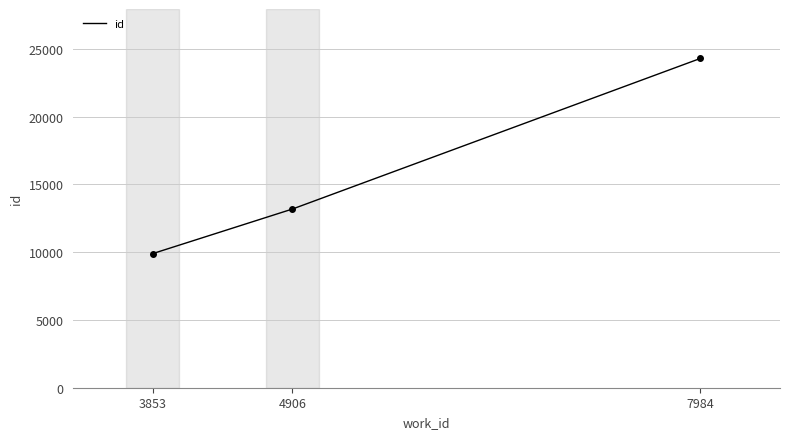

What is the difference between the values at 7984 and 3853?

14401